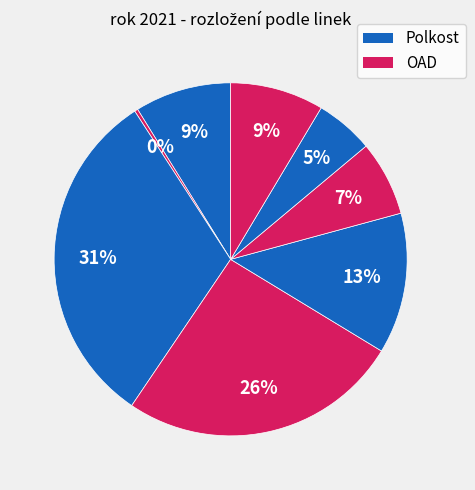

How many segments does this pie chart have?

8